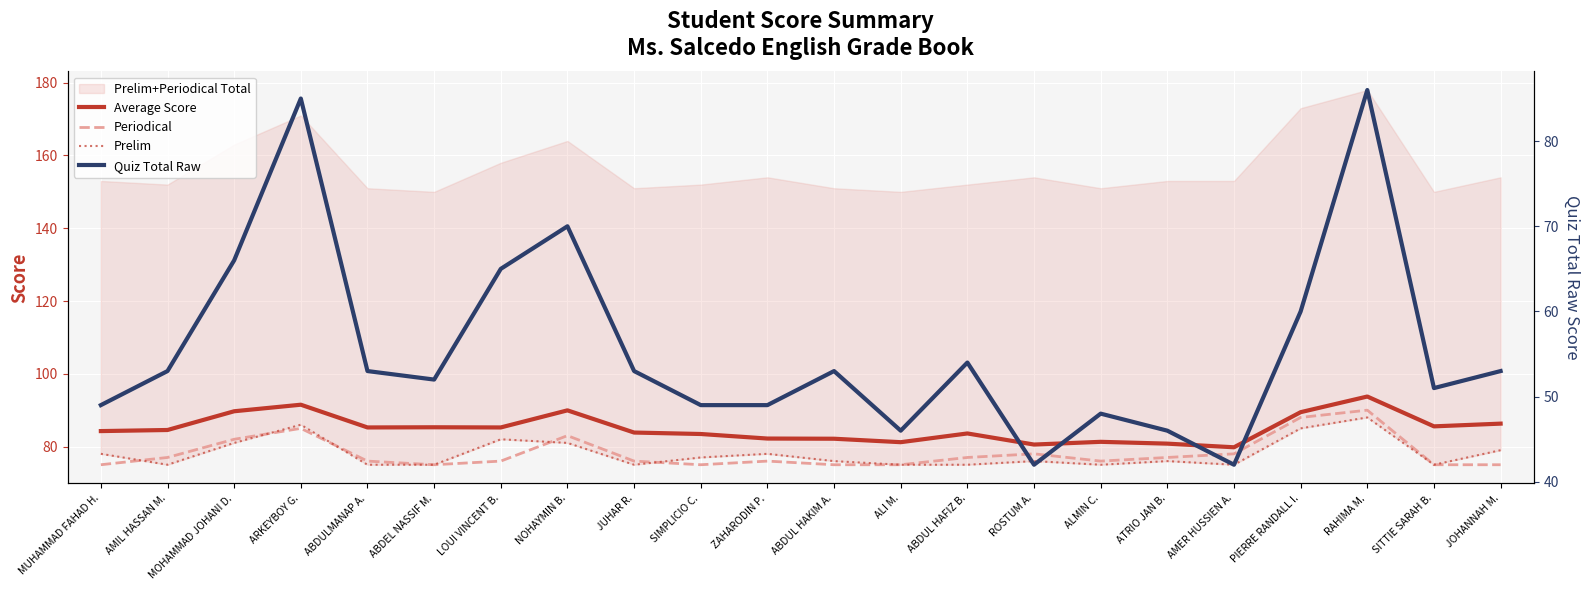

What is the approximate value of Average Score at PIERRE RANDALL I.?

89.5